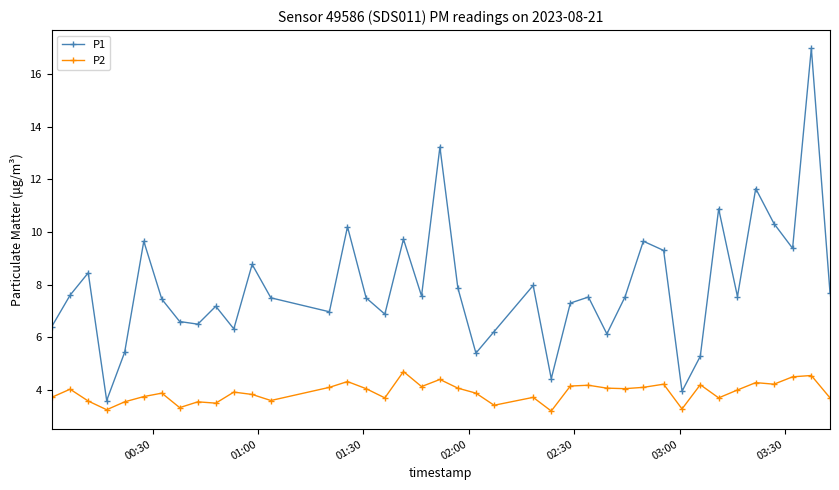

At how many categories does at least one series exceed 10?

6